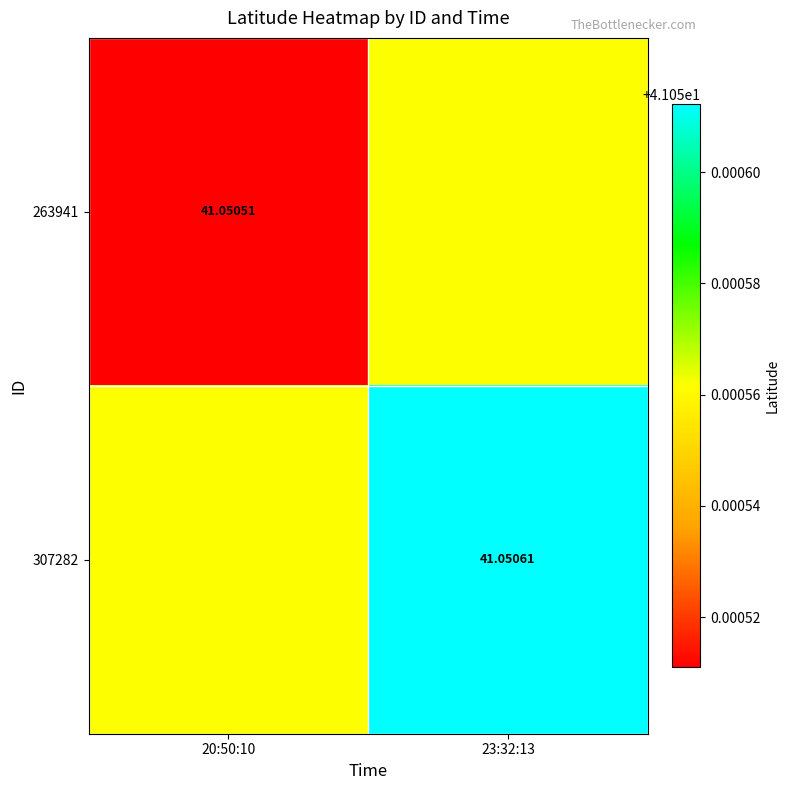

What is the total value across all series at 23:32:13?

82.1